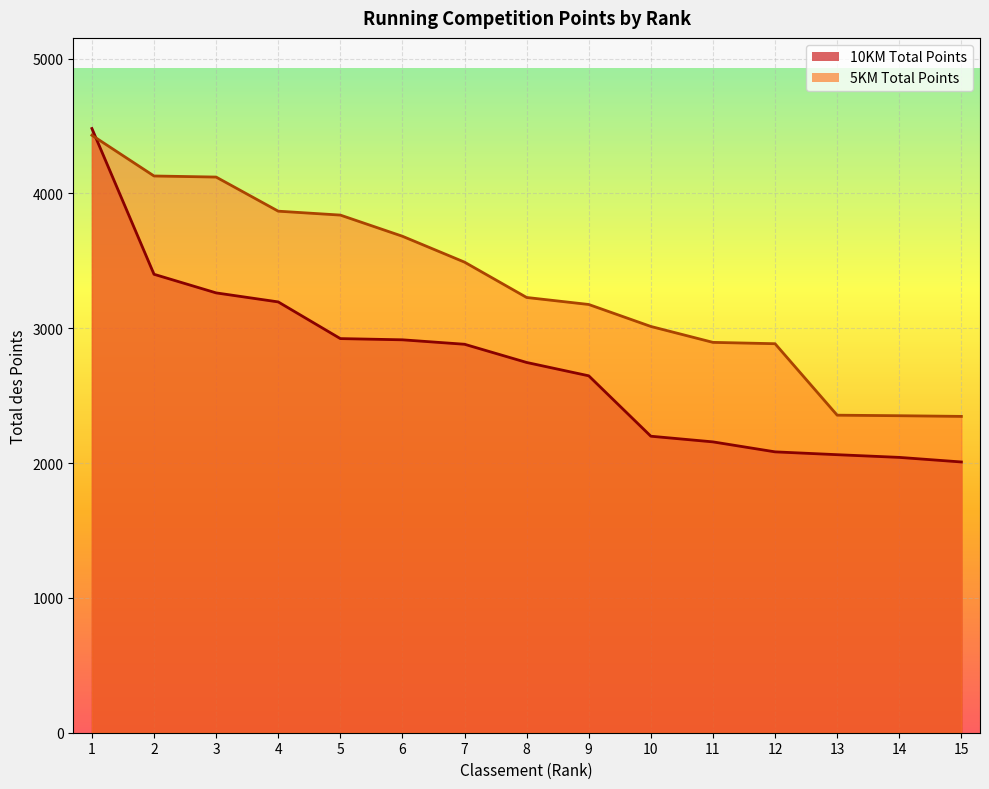

What is the average value of the 10KM Classement series?

3321